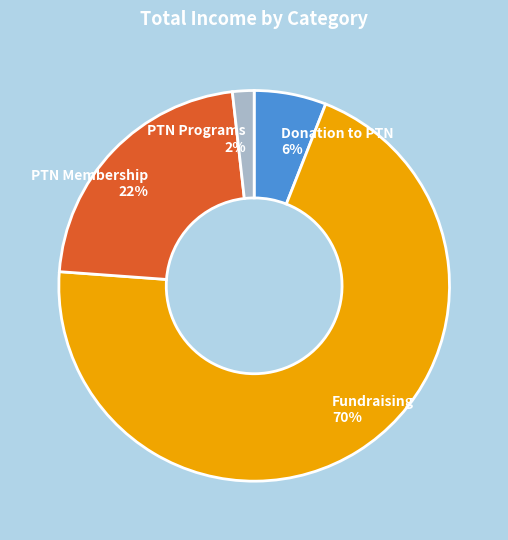

Which has a higher value, Fundraising or PTN Membership?

Fundraising